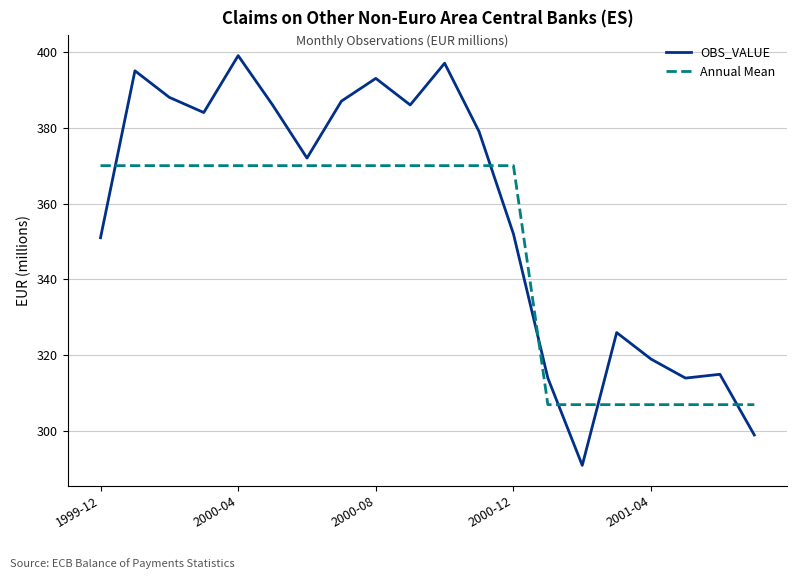

What is the highest value of the OBS_VALUE series?

399